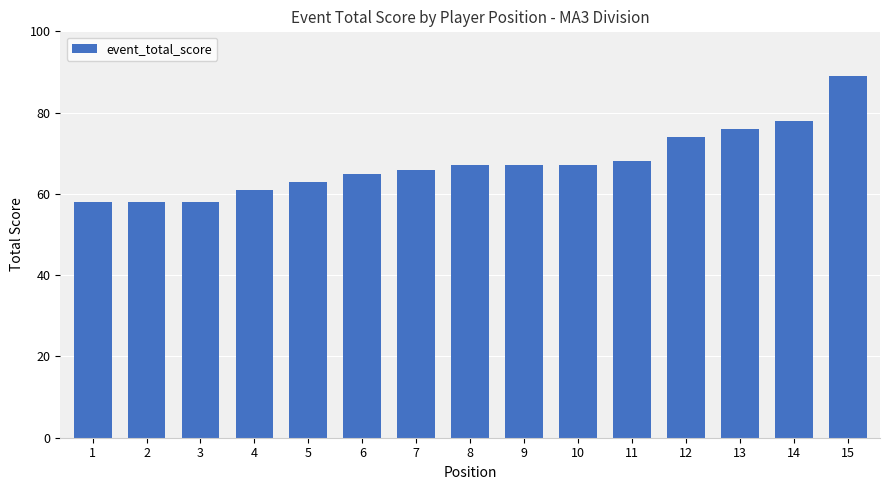

How many series are shown in this chart?

1